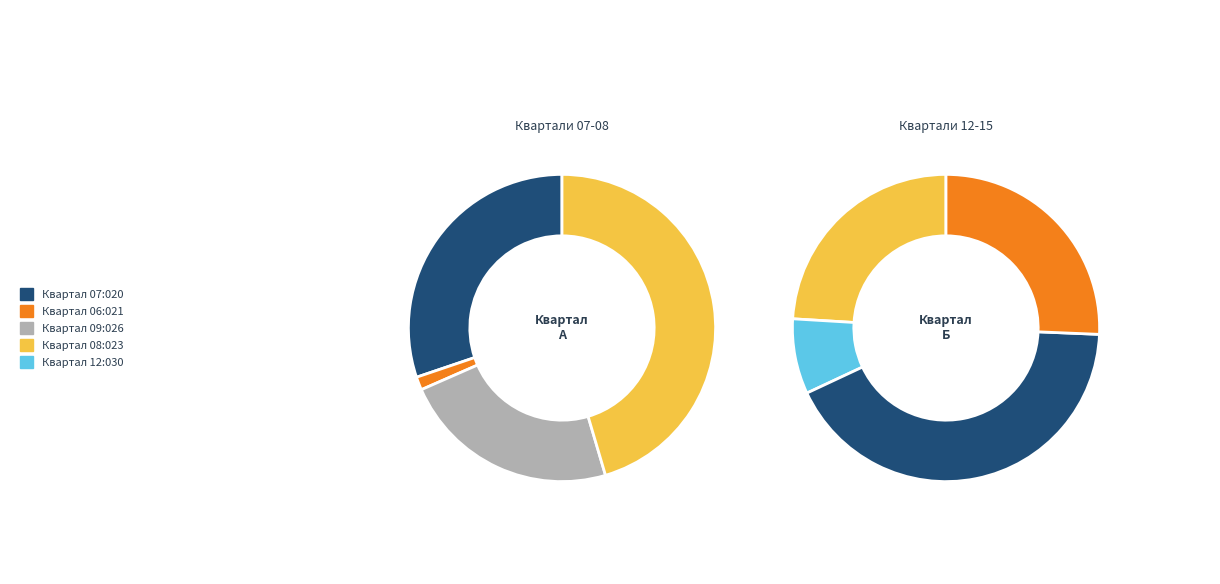

Is it true that 1 is 14% of the pie?

False